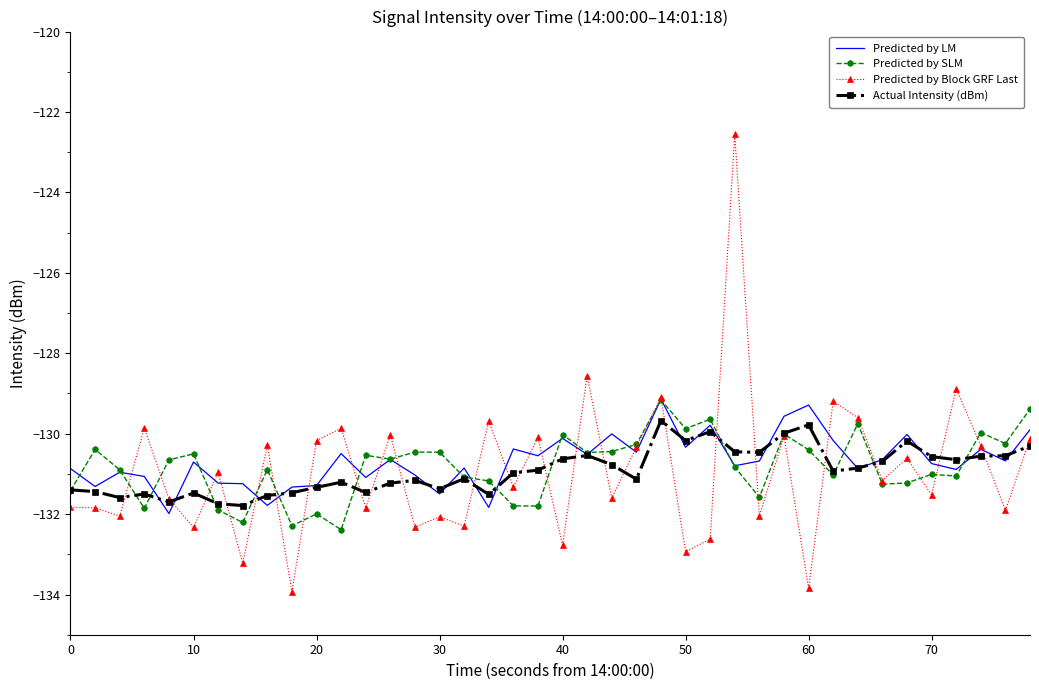

Which series has the largest range (max minus min)?

Predicted by Block GRF Last